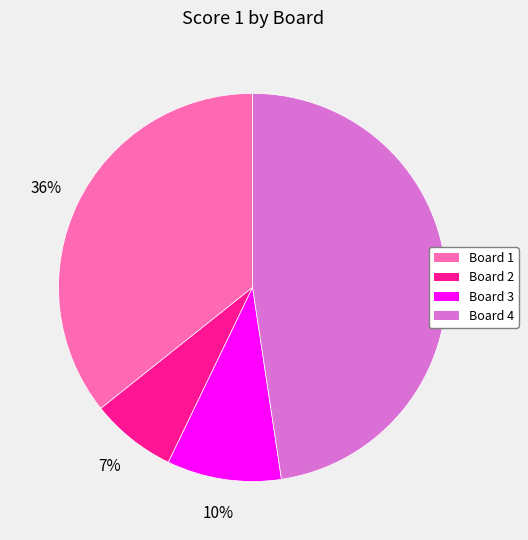

To the nearest percent, what is the combined percentage of Board 1 and Board 2?

43%